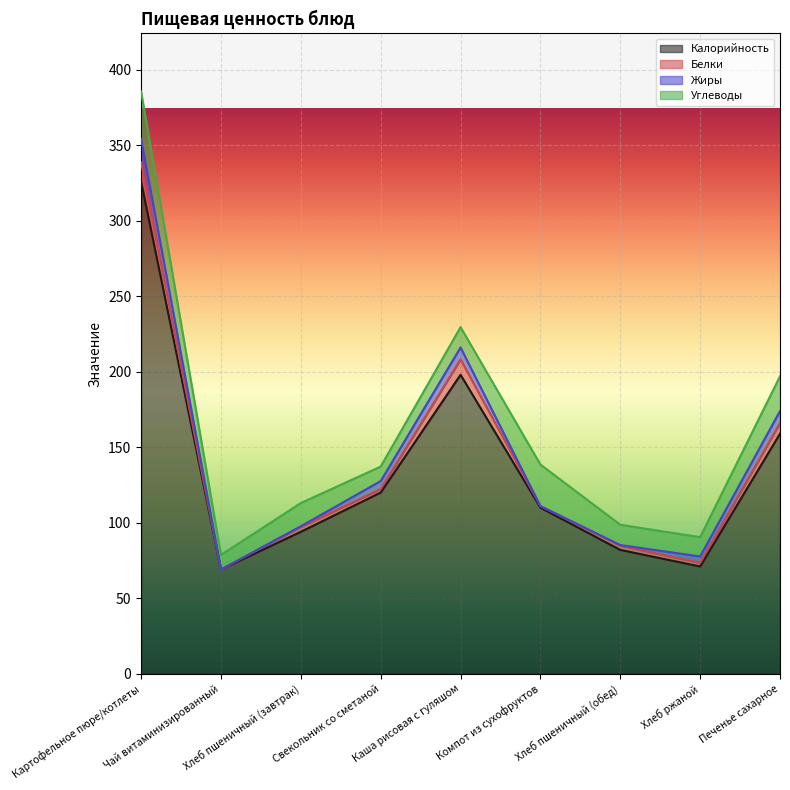

Is it true that Белки equals 2.3 at Свекольник со сметаной?

True